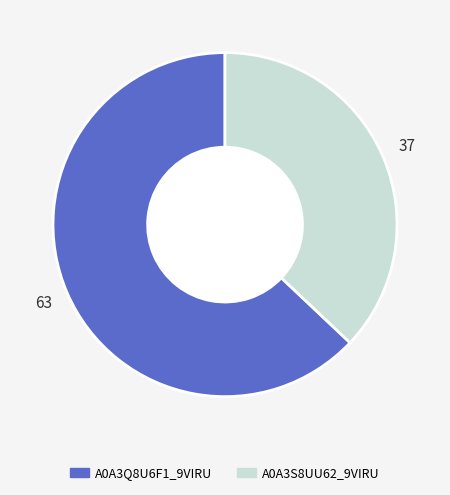

True or false: A0A3S8UU62_9VIRU accounts for 37% of the total.

True